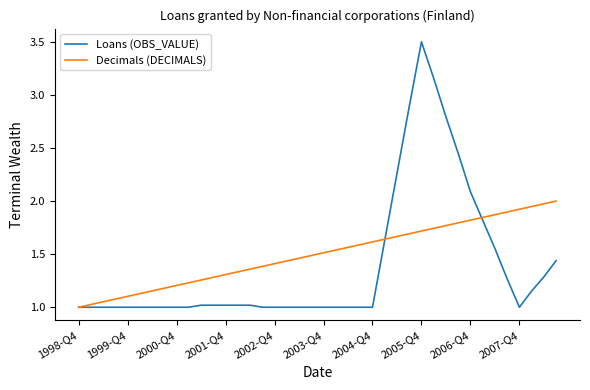

What is the maximum value for Loans (OBS_VALUE)?

3.5